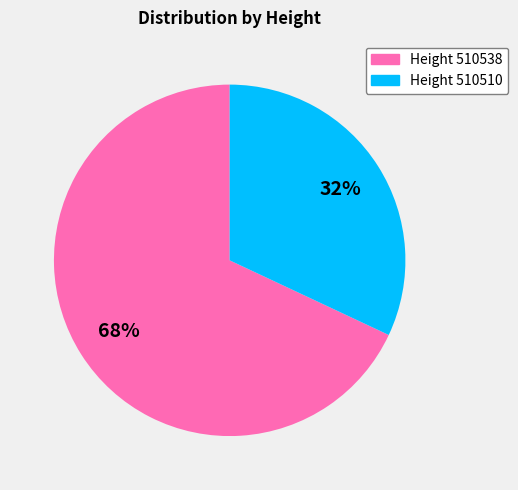

To the nearest percent, what is the average slice percentage?

50%